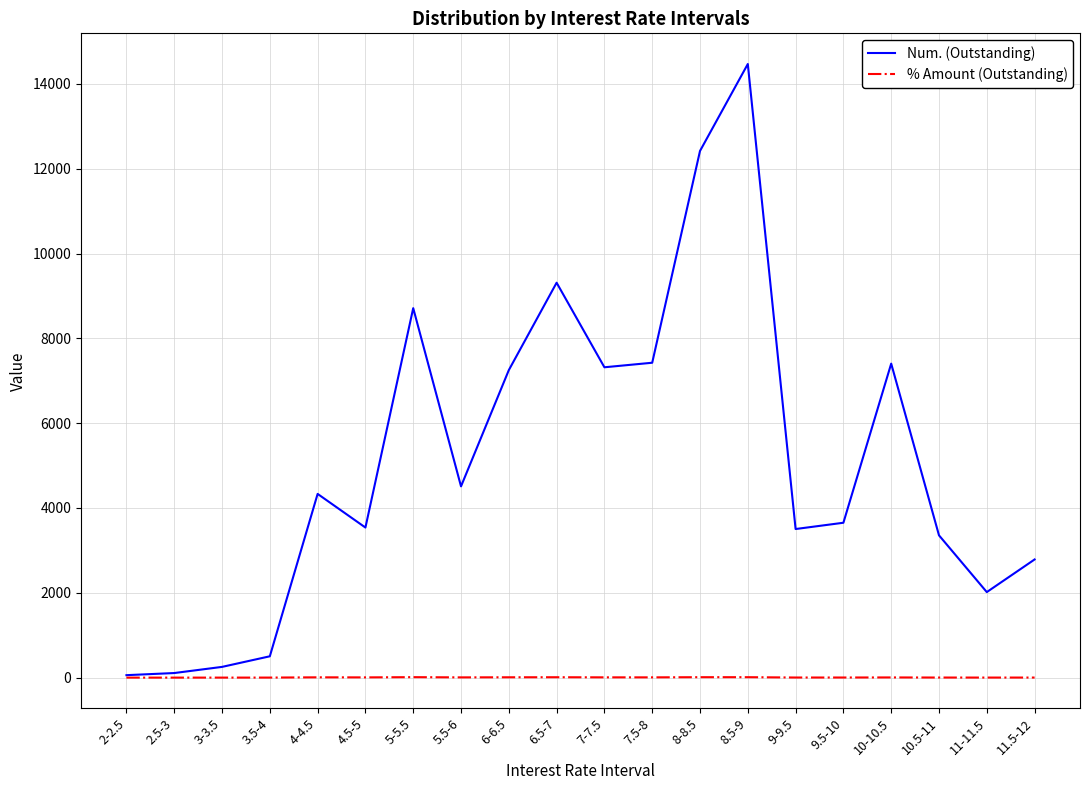

List the series in order of their peak value, lowest first.

% Amount (Outstanding), Num. (Outstanding)